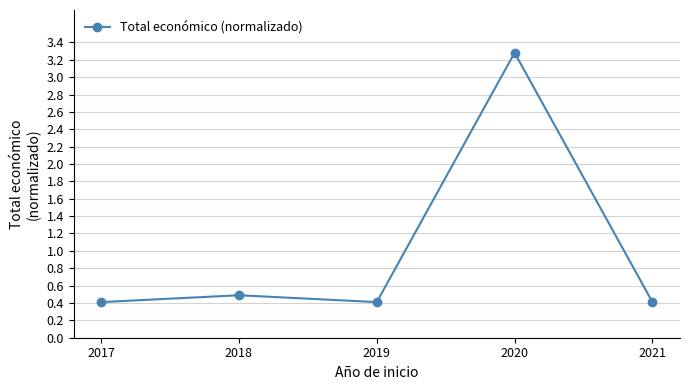

What is the maximum value shown in the chart?

3.3